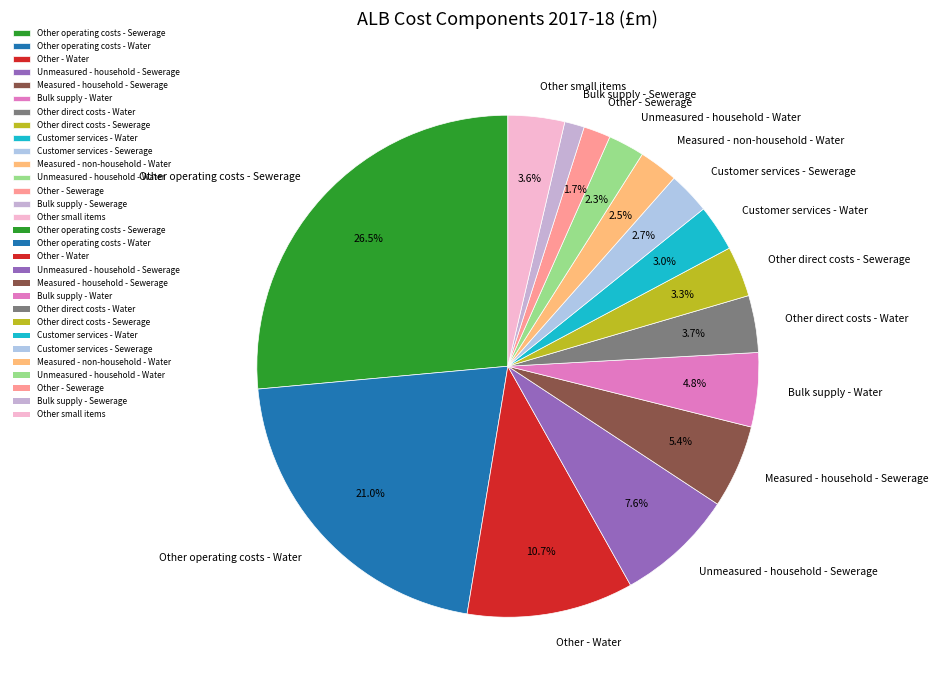

How many segments does this pie chart have?

15